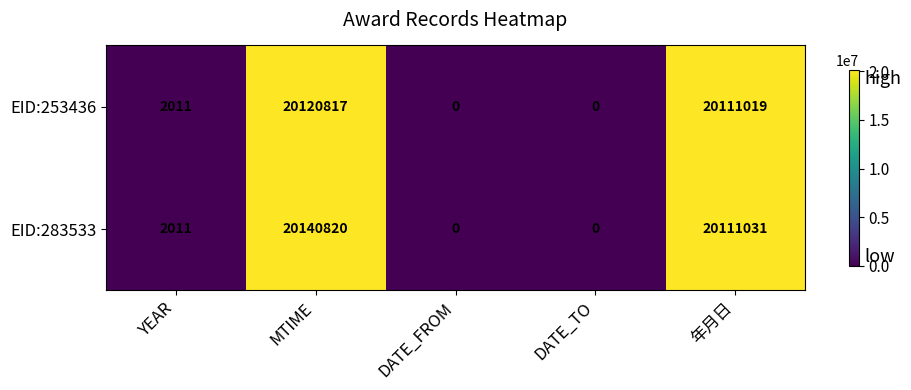

What is the greatest value displayed?

20140820